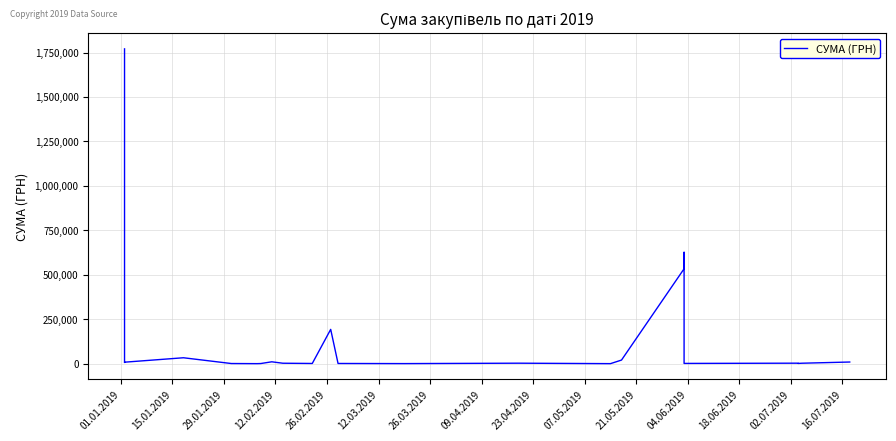

How many interior local peaks (higher than both neighbors) does the data have?

6